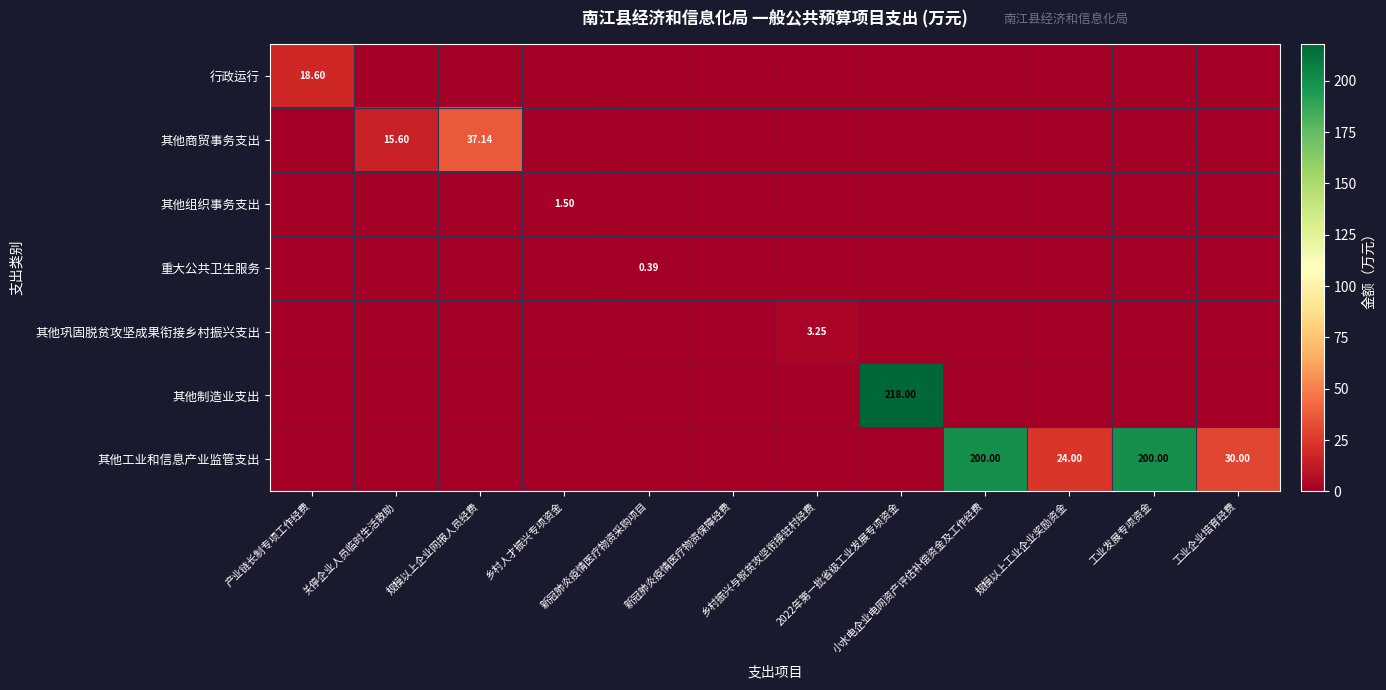

What is the average value of the 其他组织事务支出 series?

0.1